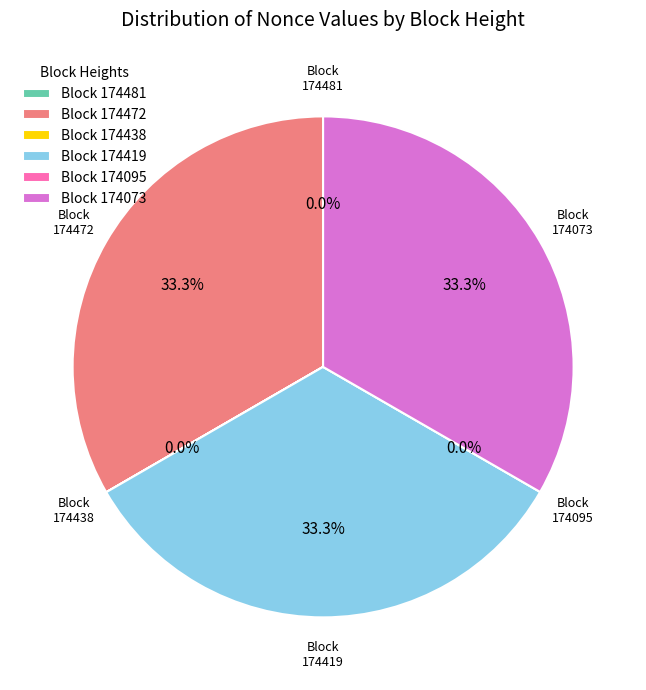

Combined, what portion of the pie is 174472 and 174095?

33.3%